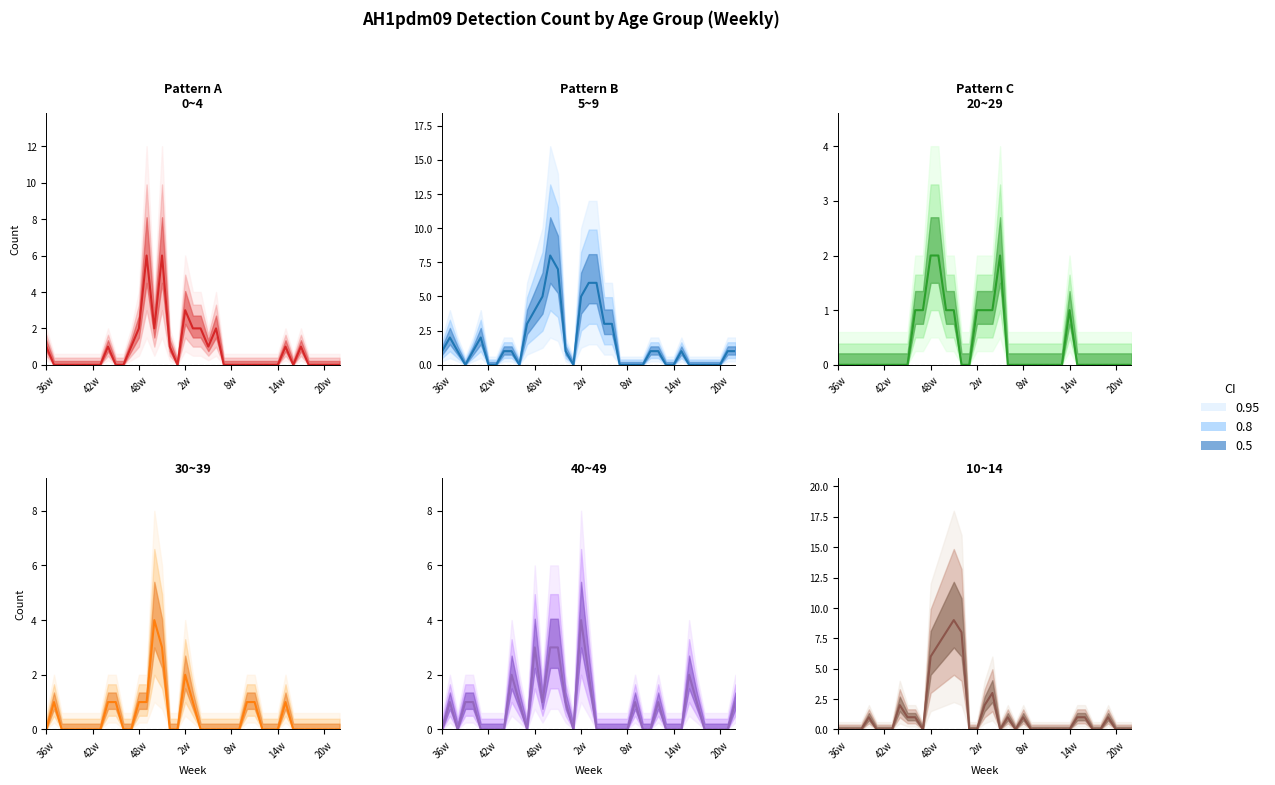

How many lines are shown in the chart?

6